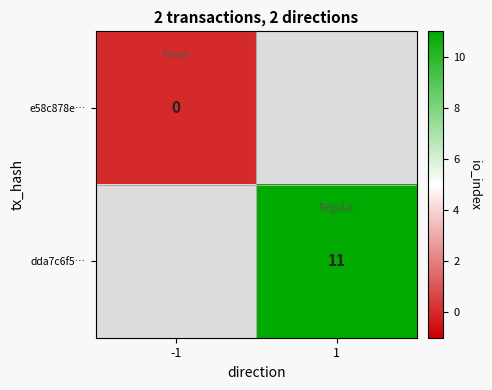

Is the value of dda7c6f5… at 1 greater than the value of e58c878e… at -1?

Yes